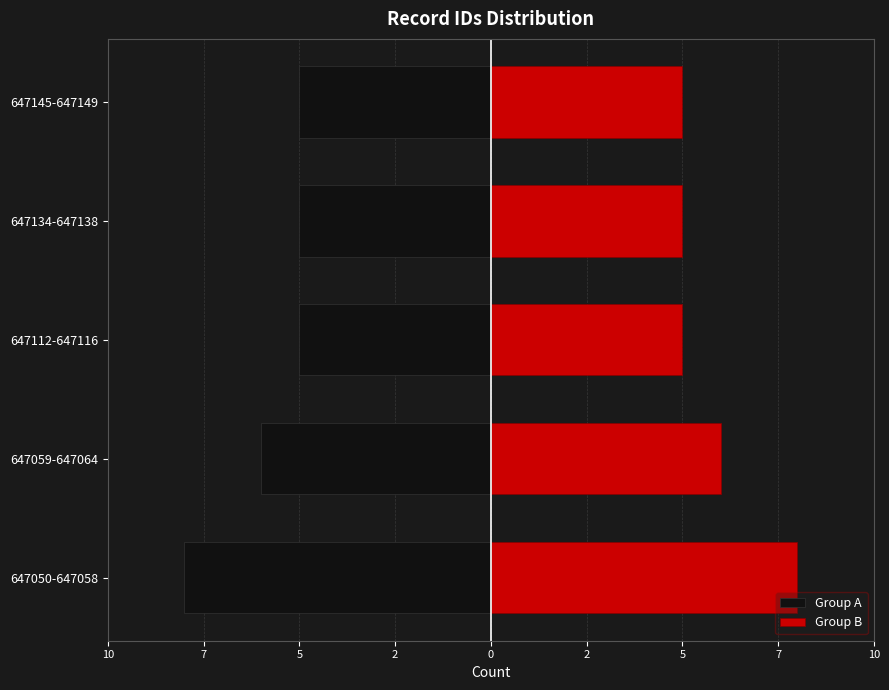

Reading right to left, extract all data points from this chart.

Group A: -5	-5	-5	-6	-8
Group B: 5	5	5	6	8